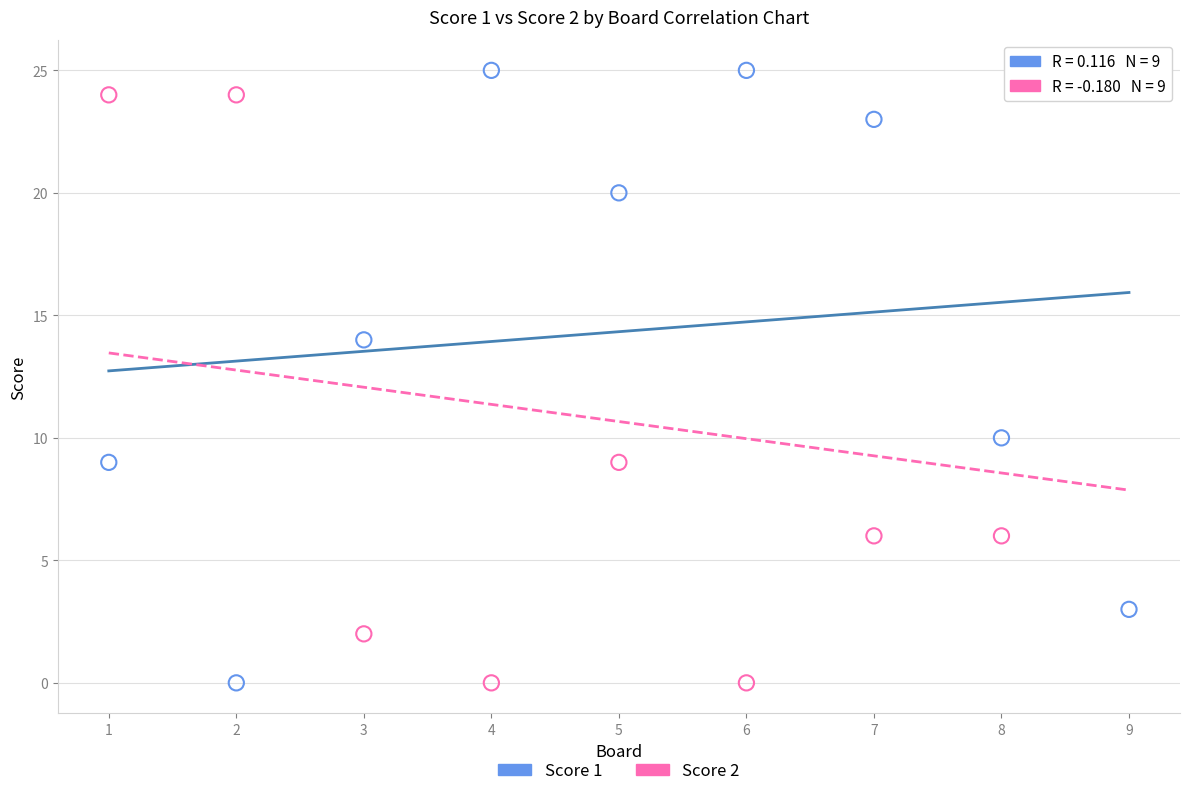

What is the X range (max minus min) for the scatter plot?

8